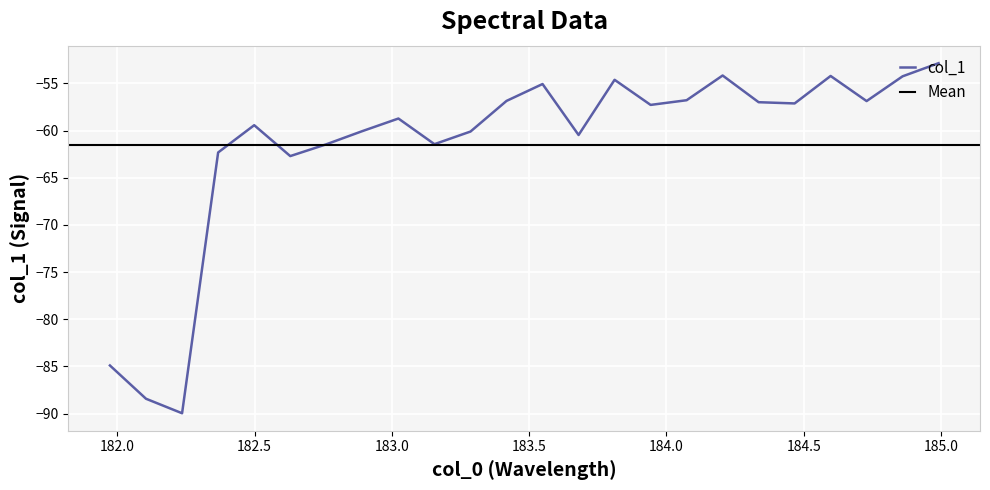

True or false: the data has more than 1 interior local peaks.

True